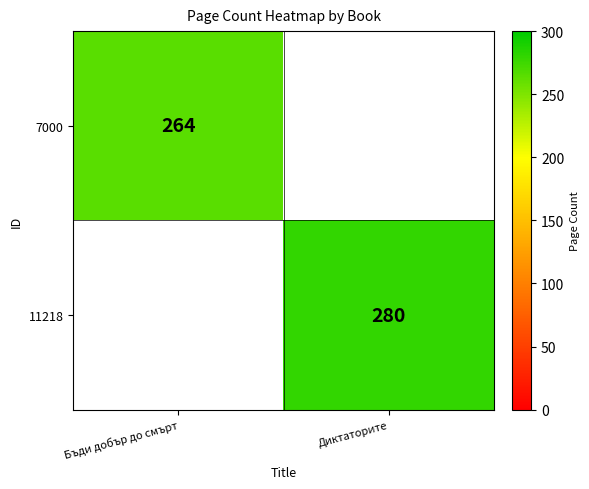

True or false: 11218 has a value of 407.7 at Диктаторите.

False